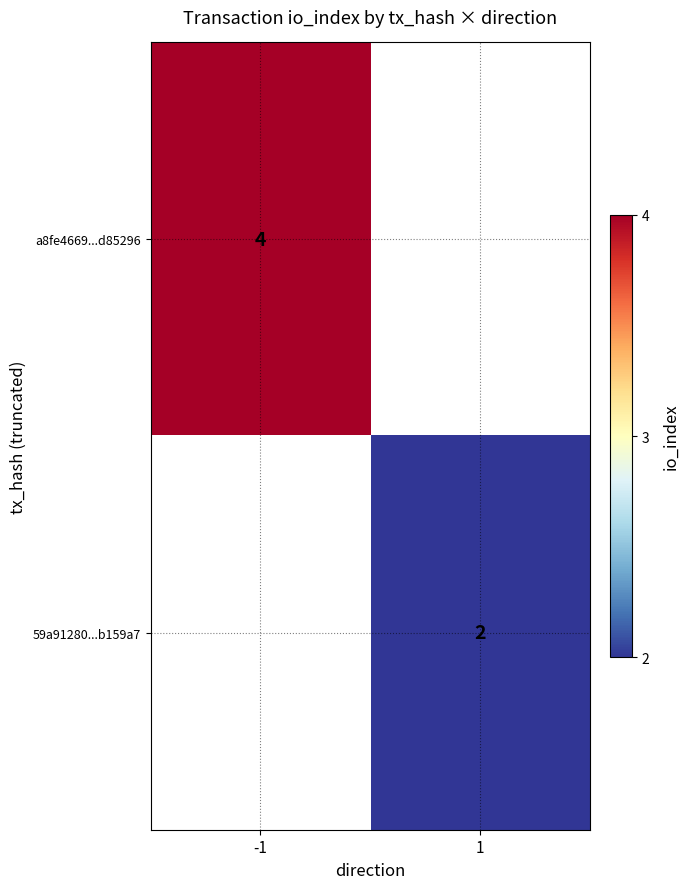

Is the value of a8fe4669...d85296 at -1 greater than the value of 59a91280...b159a7 at 1?

Yes